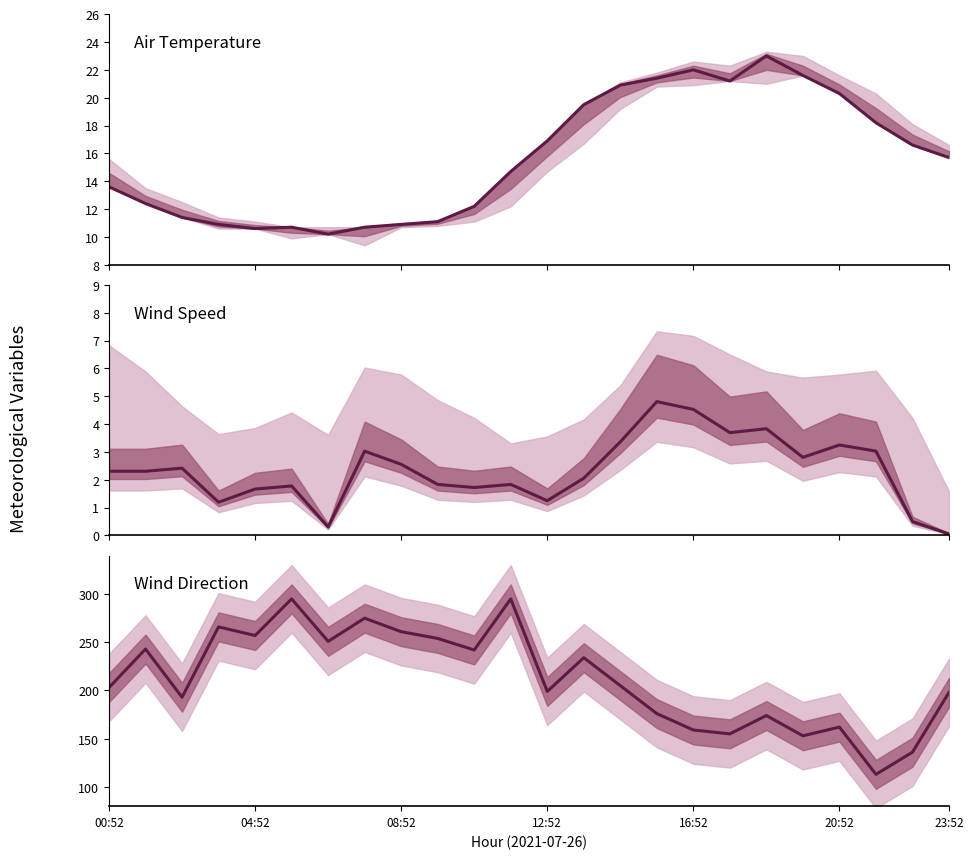

At how many categories does at least one series exceed 246?

8